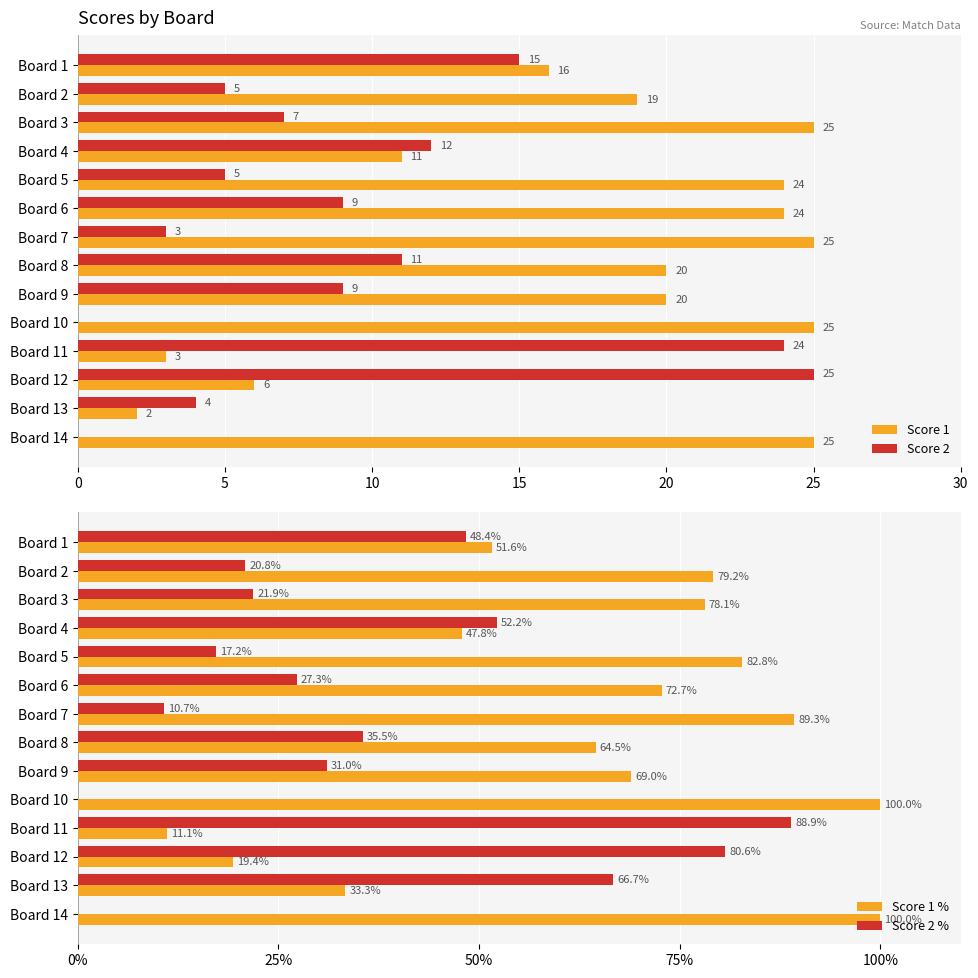

Which category has the highest value in the Score 2 % series?

Board 11